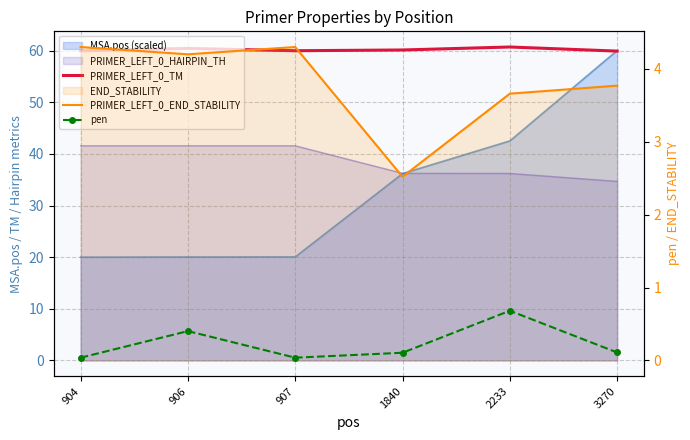

At which label does PRIMER_LEFT_0_END_STABILITY first exceed 4?

904